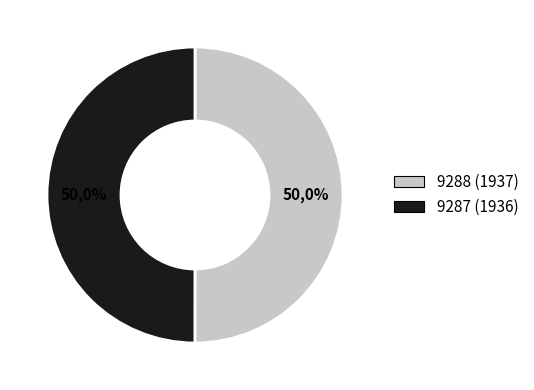

Is it true that 9288 (1937) is 50% of the pie?

True